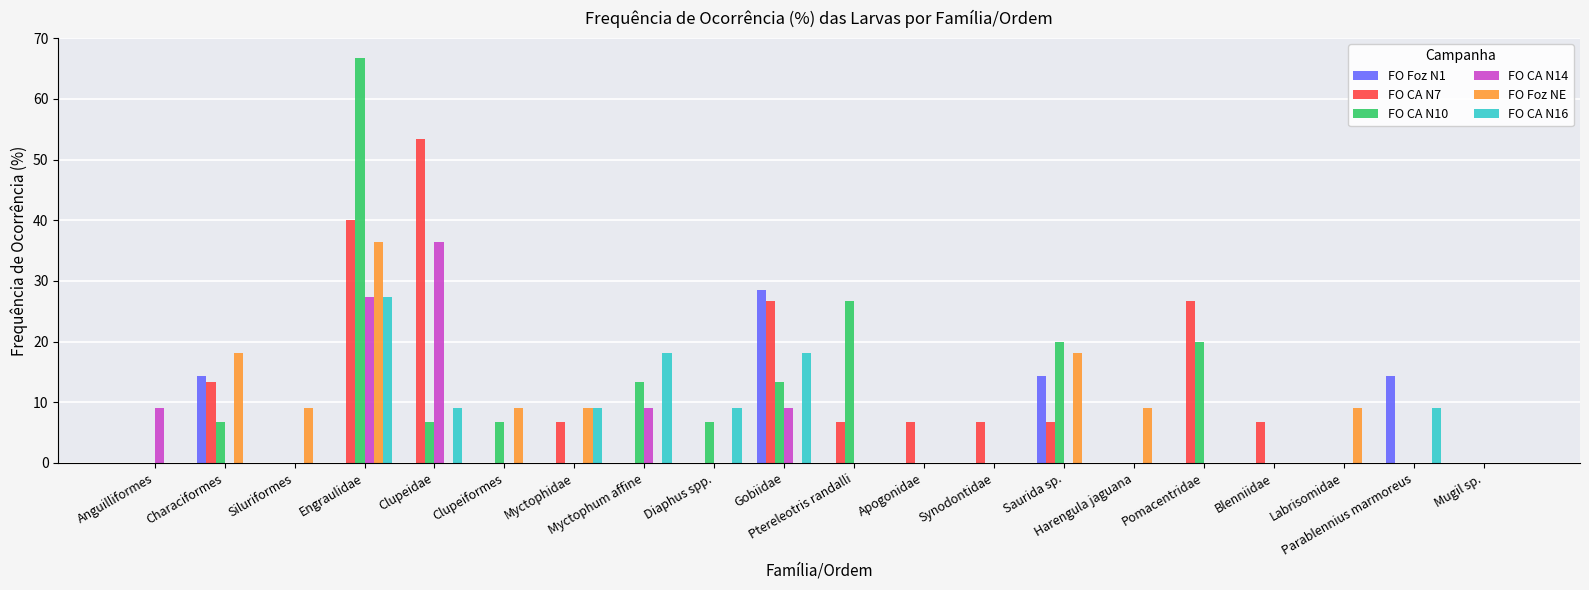

What is the maximum value for FO CA N14?

36.4